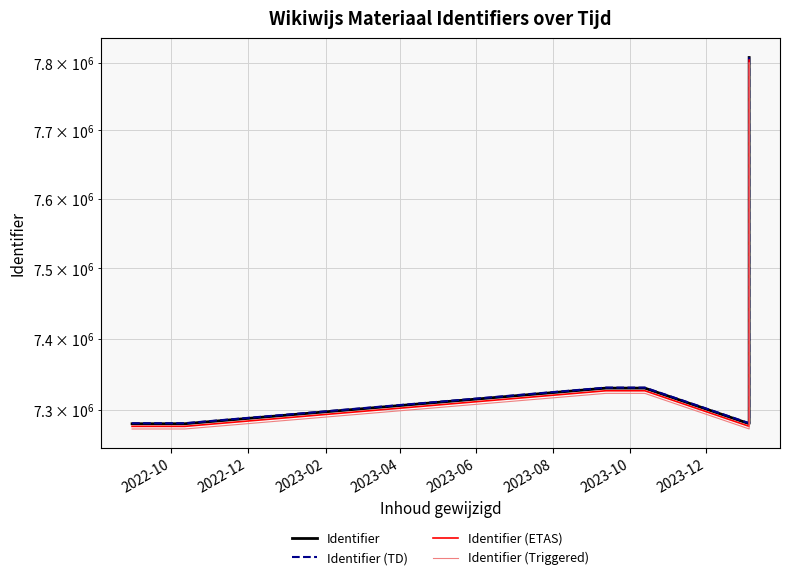

How many interior local peaks does the Identifier series have?

1